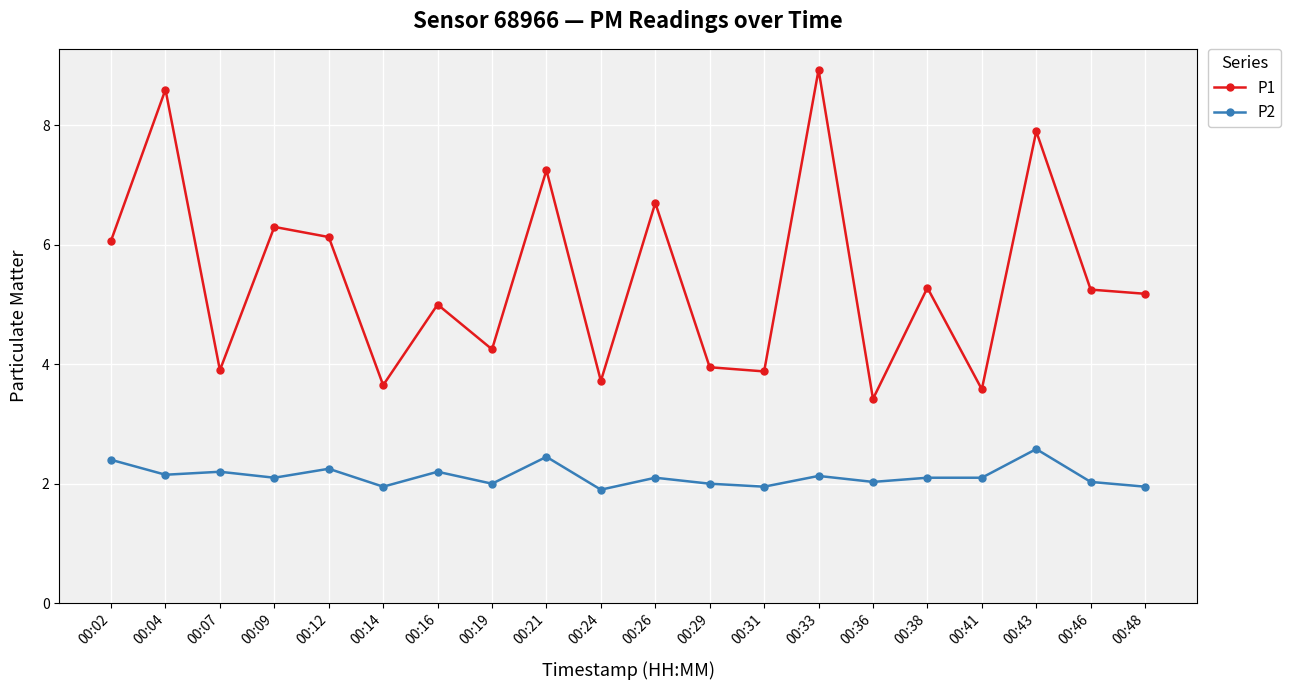

List the series in order of their overall mean, highest first.

P1, P2